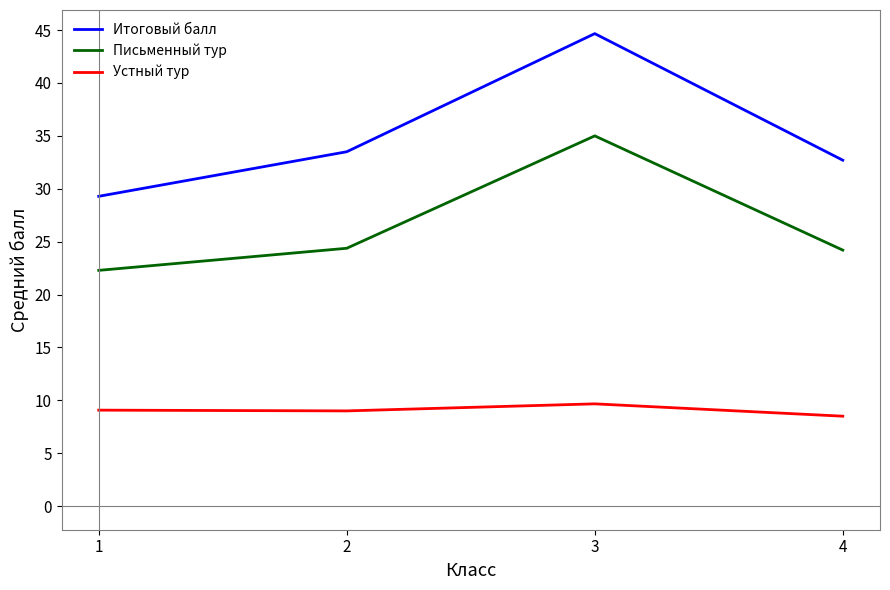

Which series has the largest total across all categories?

Итоговый балл